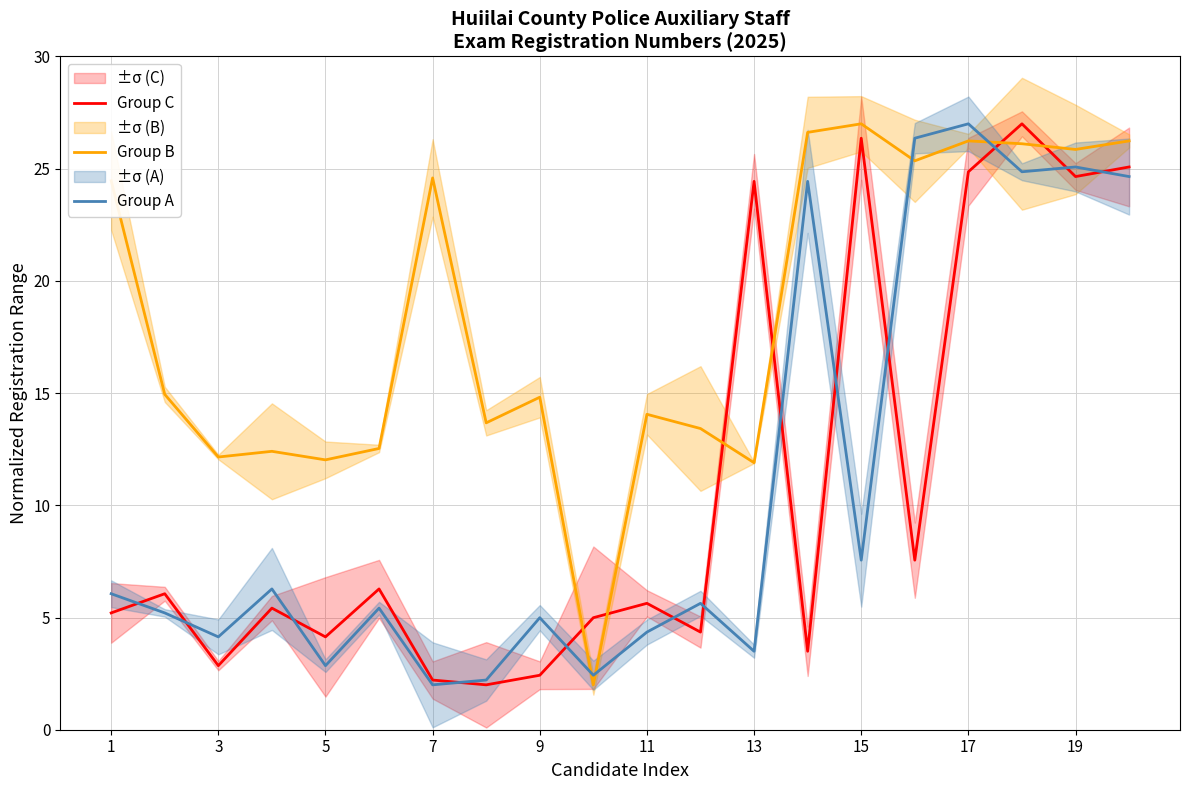

What is the approximate value of Group C at 9?

2.4